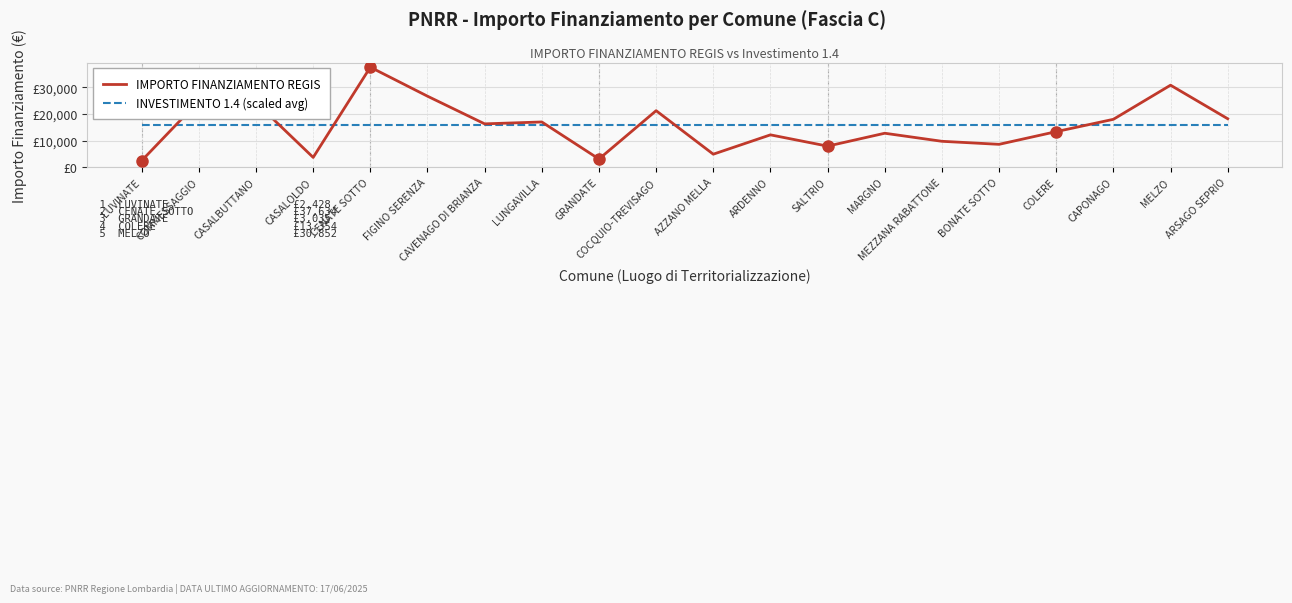

The value of IMPORTO FINANZIAMENTO REGIS at MEZZANA RABATTONE is 9712.0. True or false?

True